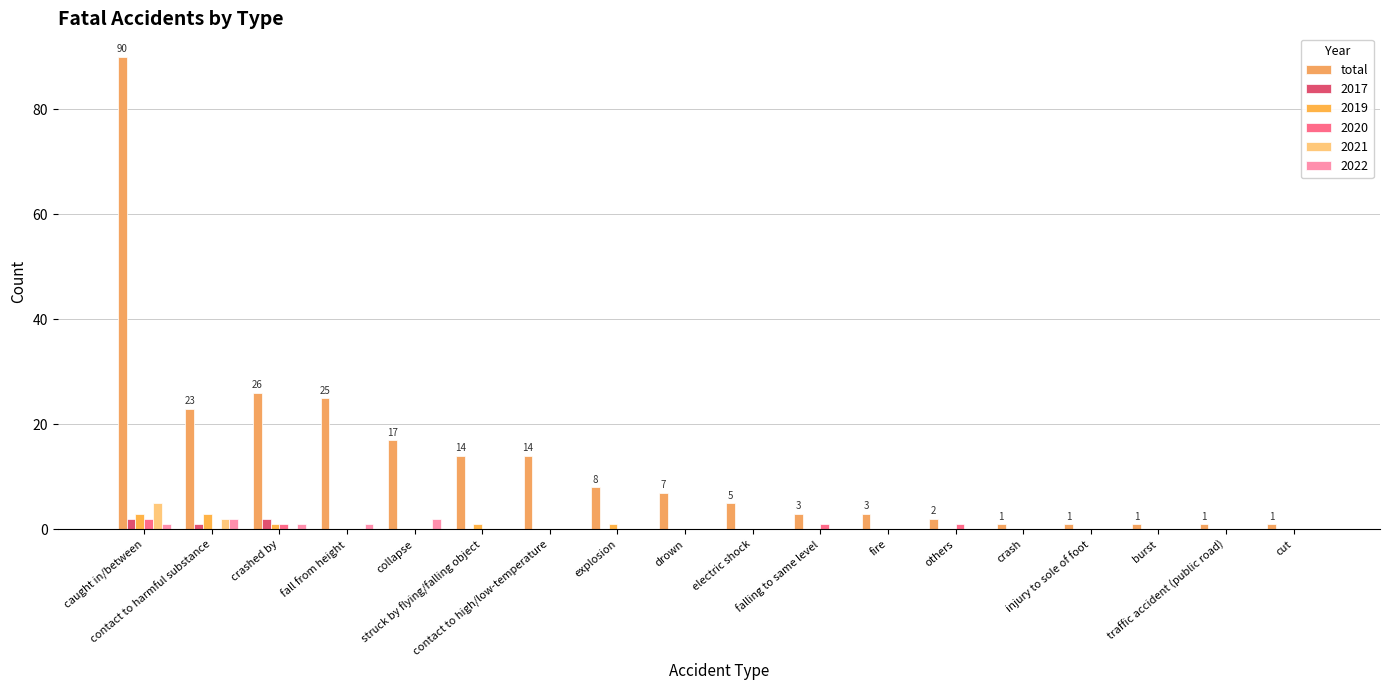

What position from the left is burst?

16